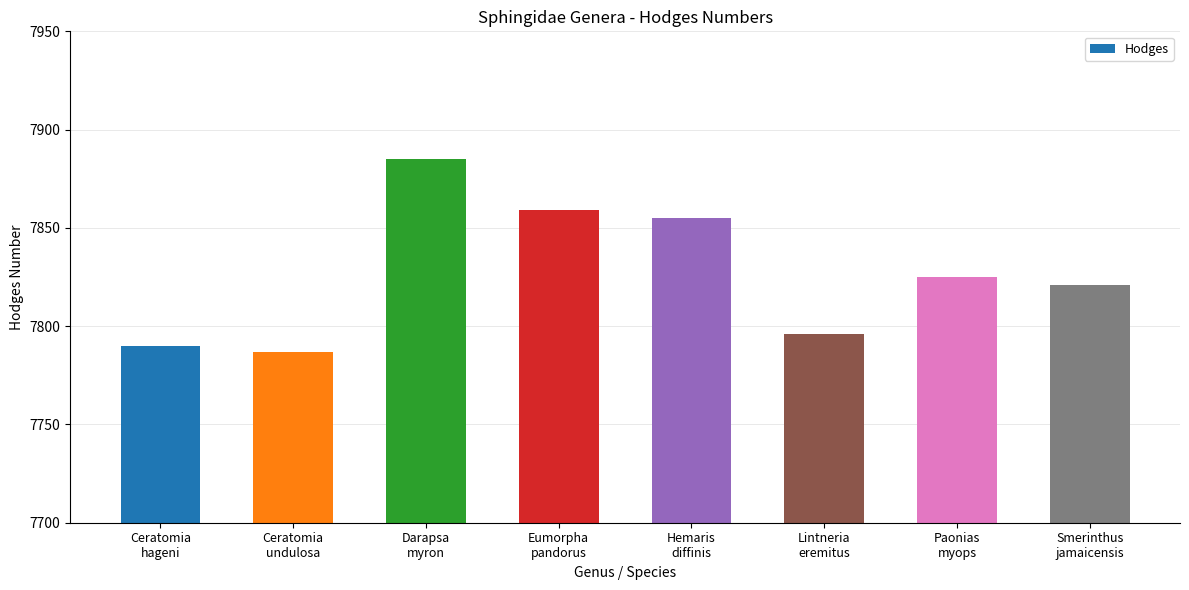

Reading right to left, extract all data points from this chart.

Smerinthus
jamaicensis=7821	Paonias
myops=7825	Lintneria
eremitus=7796	Hemaris
diffinis=7855	Eumorpha
pandorus=7859	Darapsa
myron=7885	Ceratomia
undulosa=7787	Ceratomia
hageni=7790